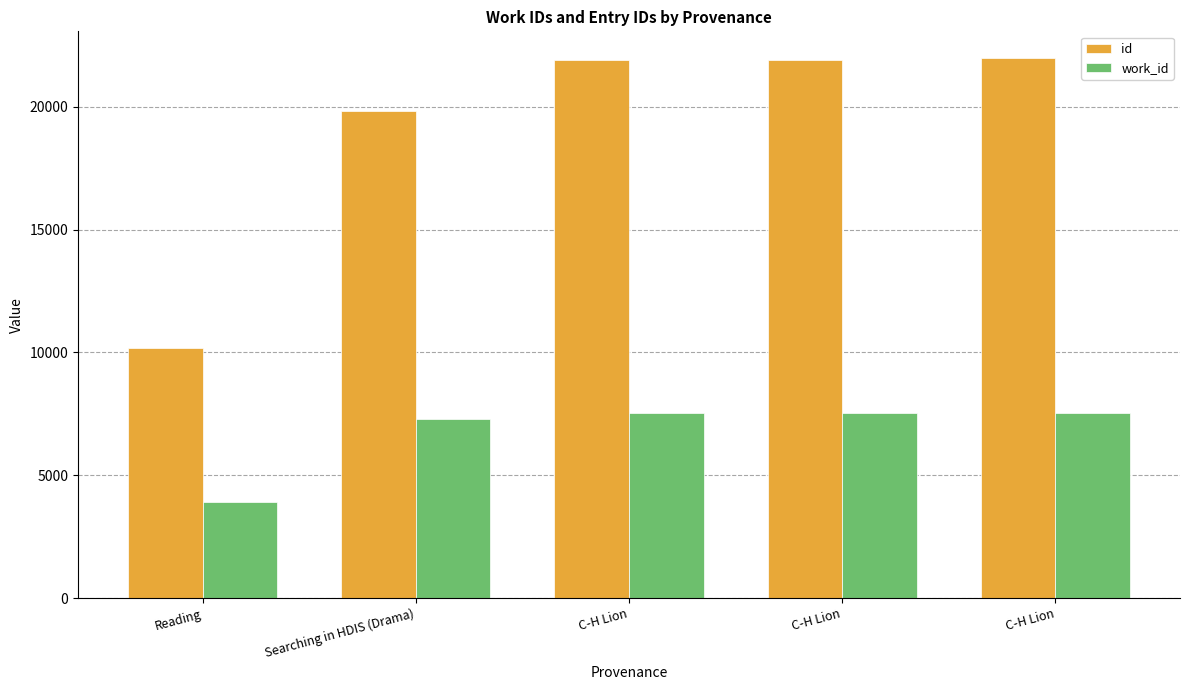

What are all the series names shown in the legend?

id, work_id